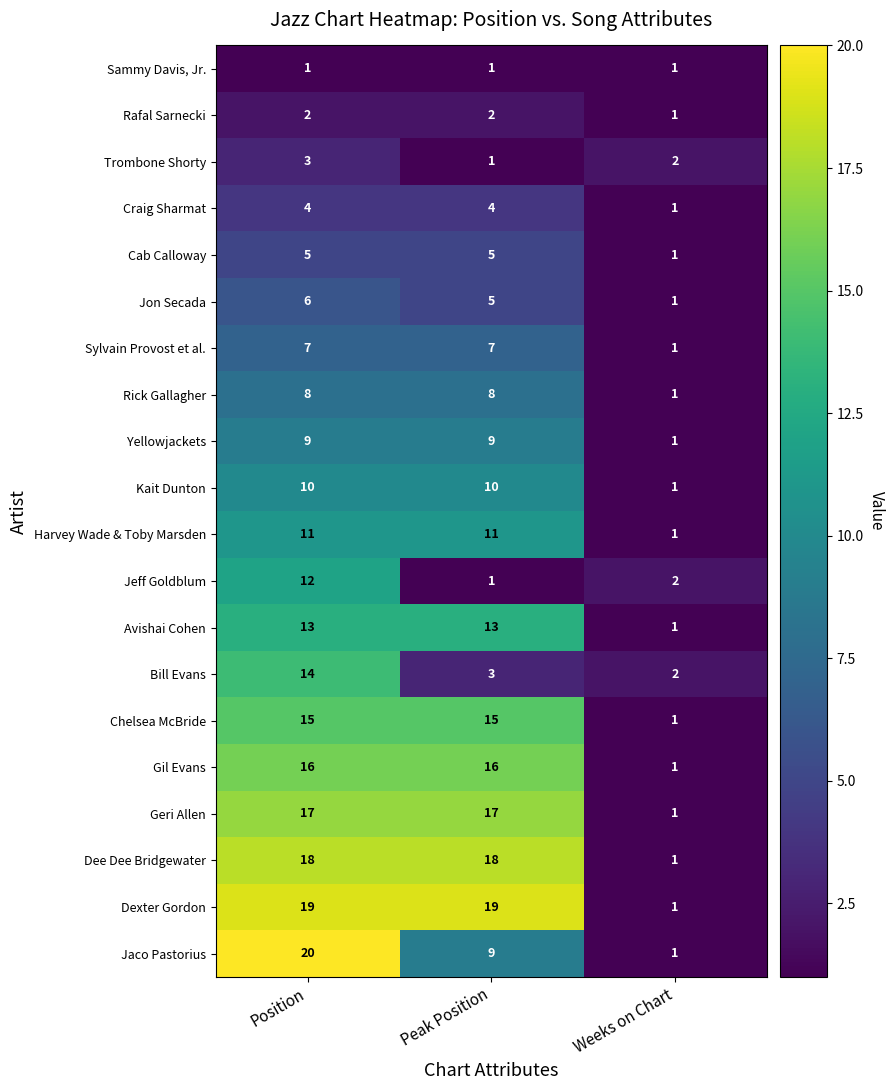

What is the maximum value shown in the chart?

20